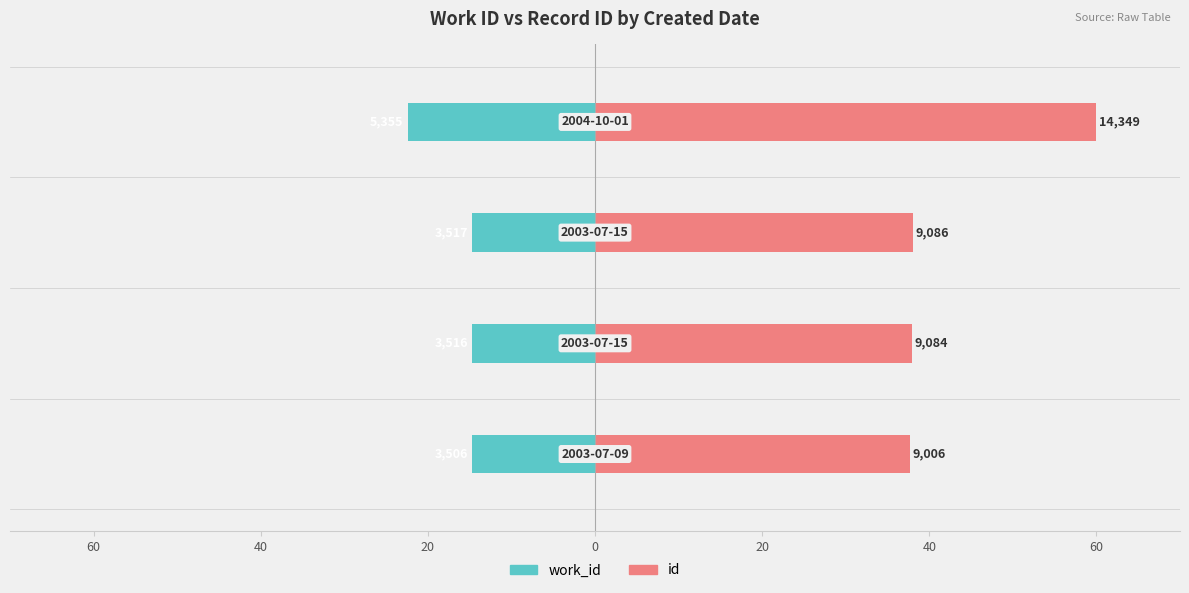

What is the sum of the id values at 20 and 40?

76.0